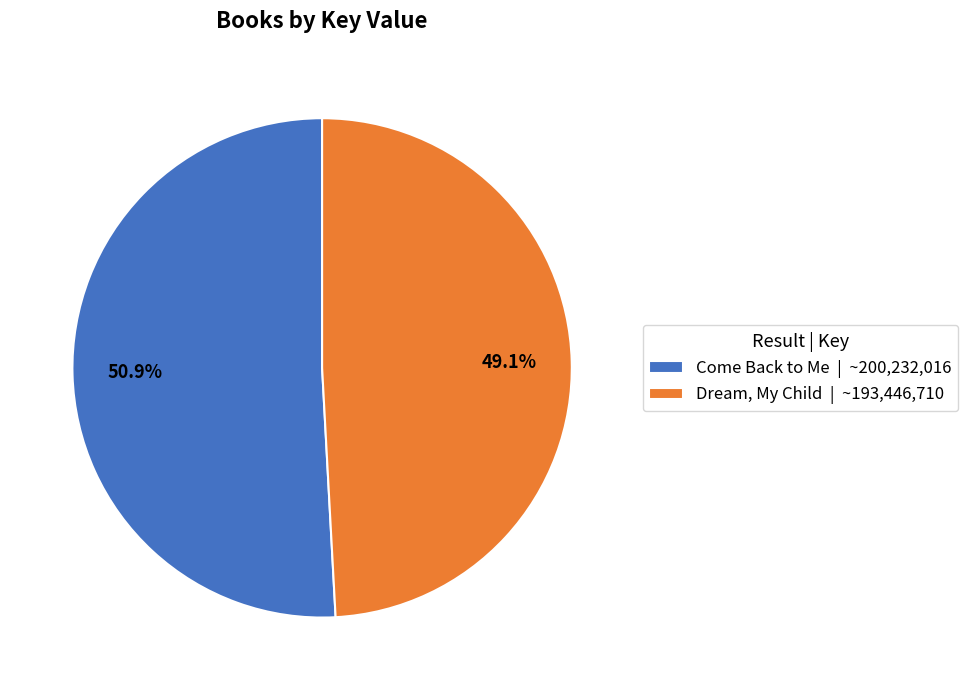

Which slice is the largest?

Come Back to Me